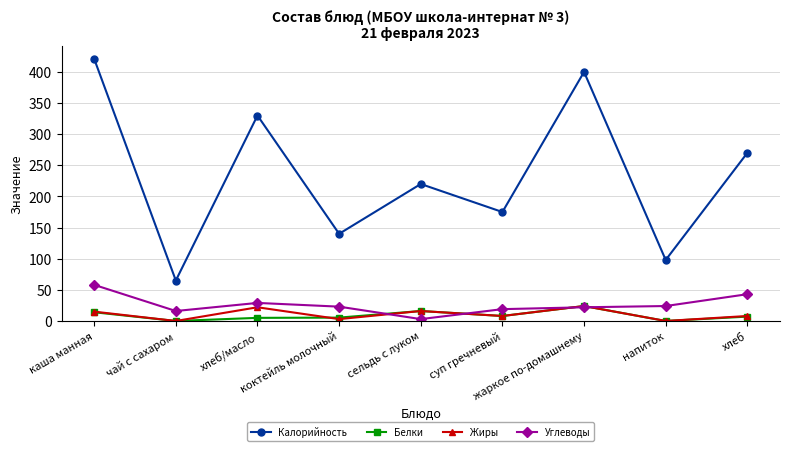

What is the value of the Белки point at the 7th from the left?

24.0